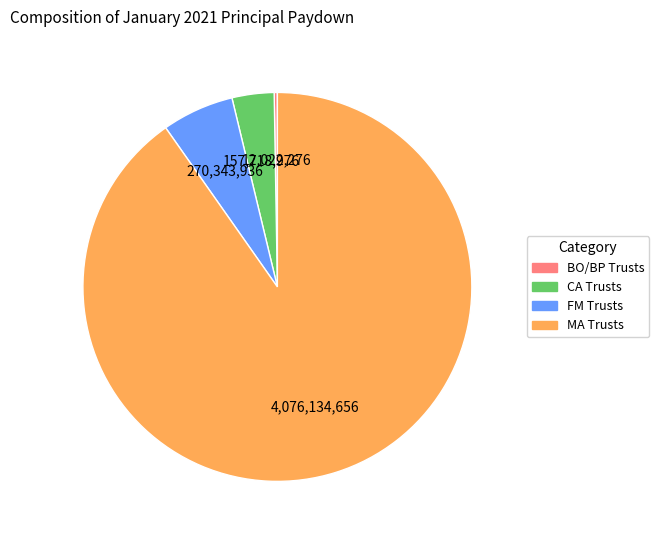

Is there any slice that represents more than half of the pie?

Yes